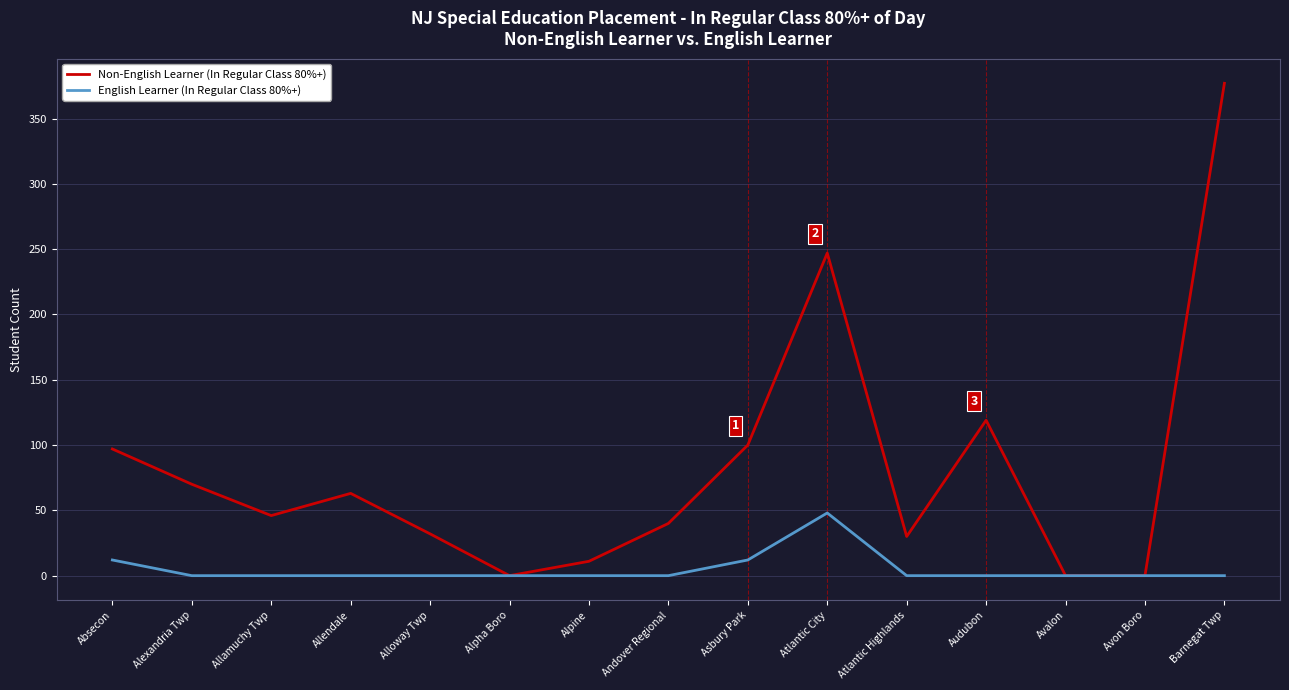

The value of Non-English Learner (In Regular Class 80%+) at Alpine is 11. True or false?

True